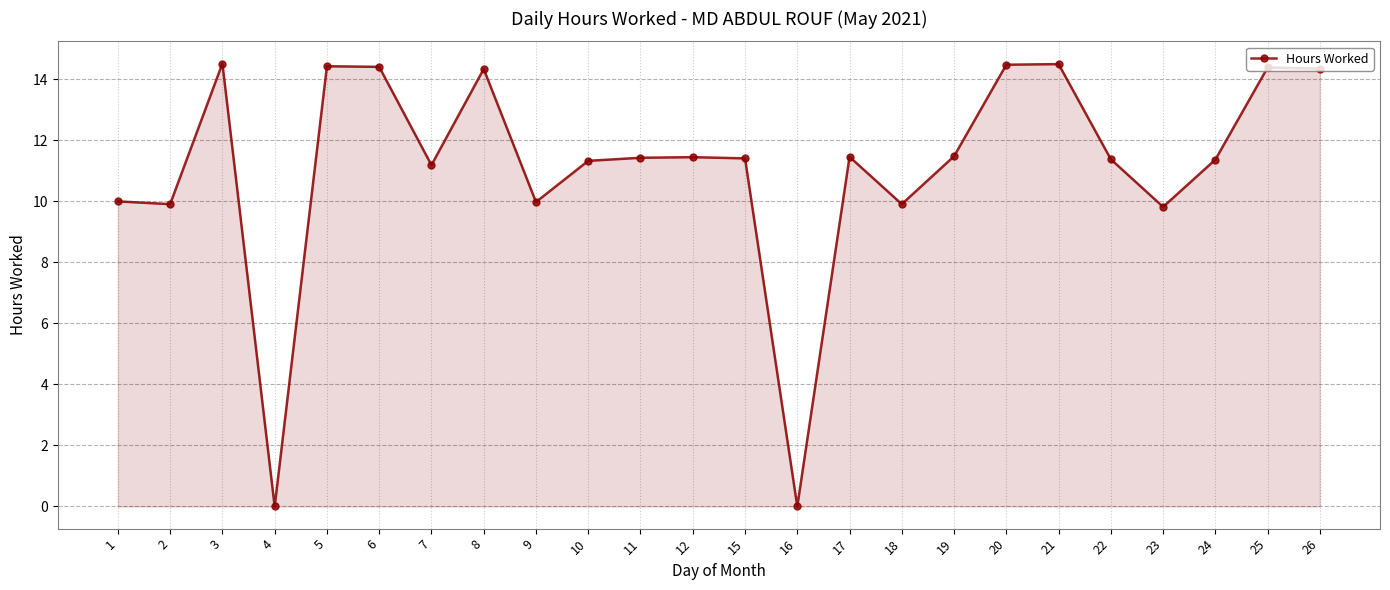

What is the change in value from 18 to 24?

+1.5